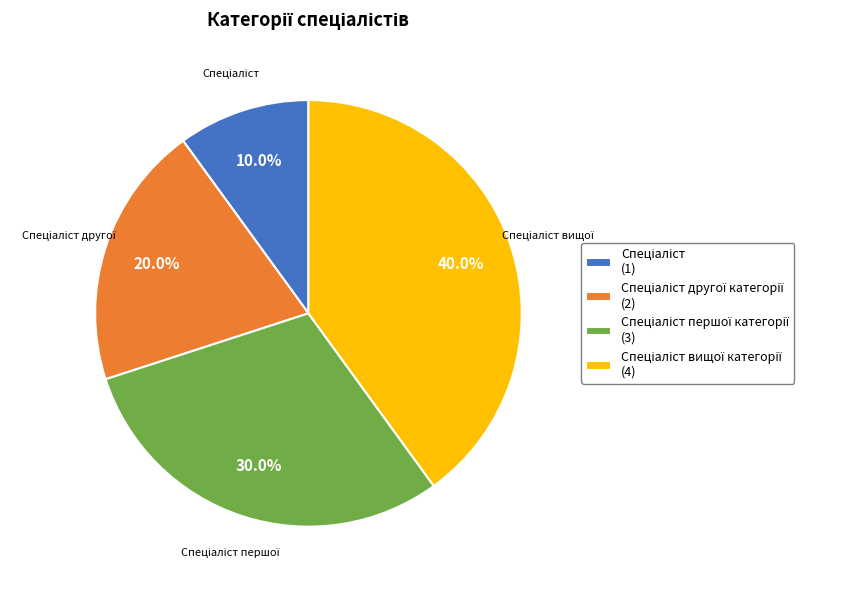

Is there any slice that represents more than half of the pie?

No